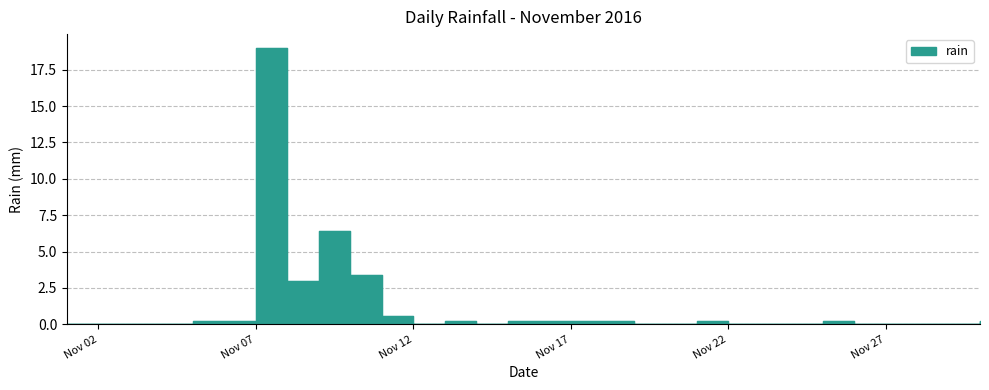

List the labels in order of value, smallest first.

2016-11-01, 2016-11-02, 2016-11-03, 2016-11-04, 2016-11-12, 2016-11-14, 2016-11-19, 2016-11-20, 2016-11-22, 2016-11-23, 2016-11-24, 2016-11-26, 2016-11-27, 2016-11-28, 2016-11-29, 2016-11-05, 2016-11-06, 2016-11-13, 2016-11-15, 2016-11-16, 2016-11-17, 2016-11-18, 2016-11-21, 2016-11-25, 2016-11-30, 2016-11-11, 2016-11-08, 2016-11-10, 2016-11-09, 2016-11-07